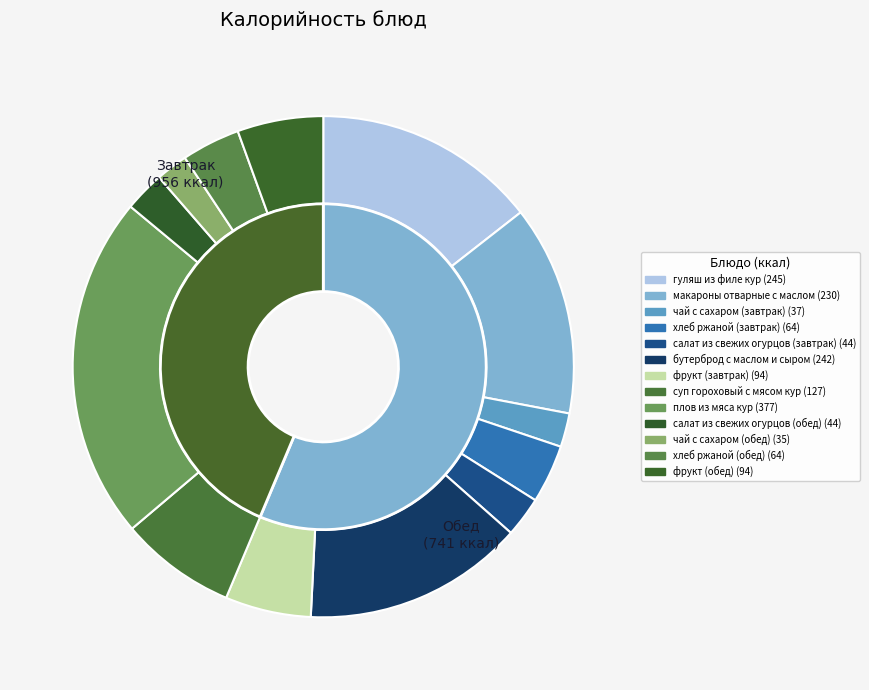

Is салат из свежих огурцов (завтрак) the majority of the pie?

No